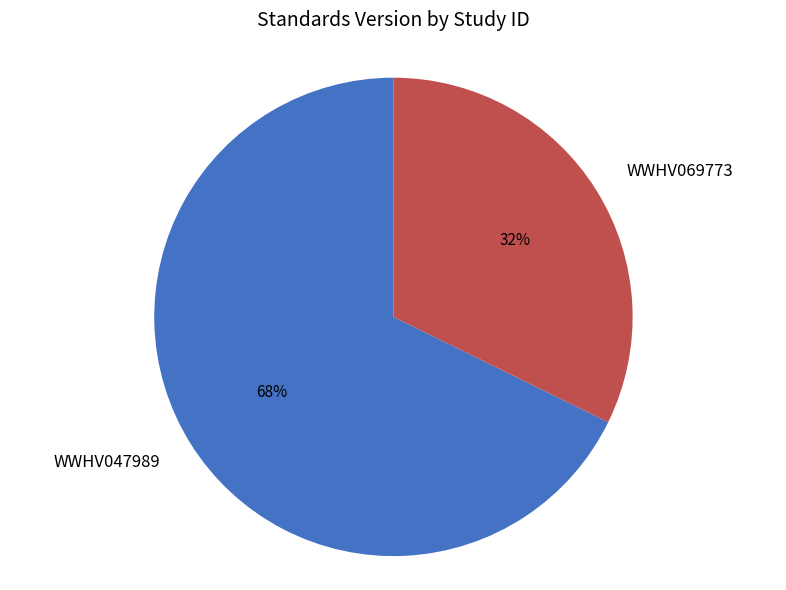

To the nearest percent, what percentage of the pie is WWHV047989?

68%